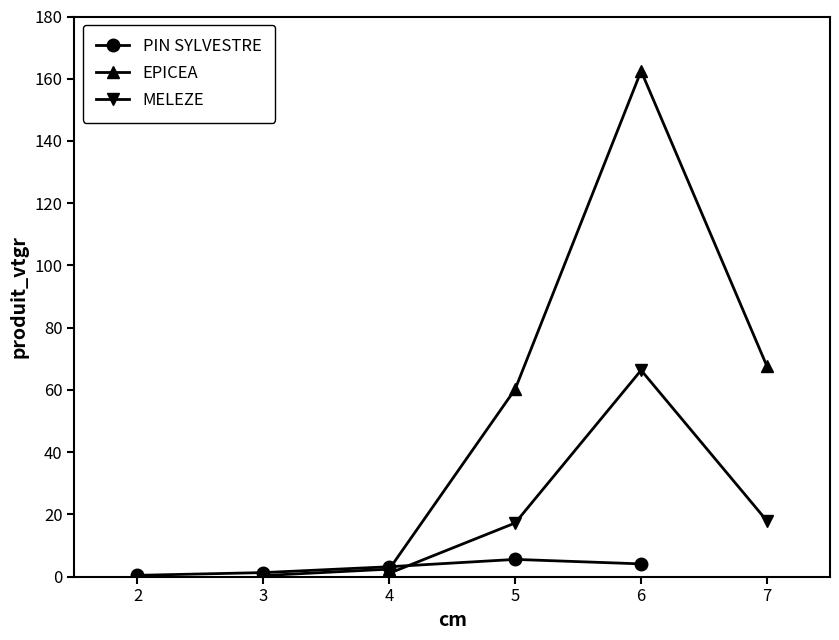

Is it true that PIN SYLVESTRE equals 5.5 at 5?

True